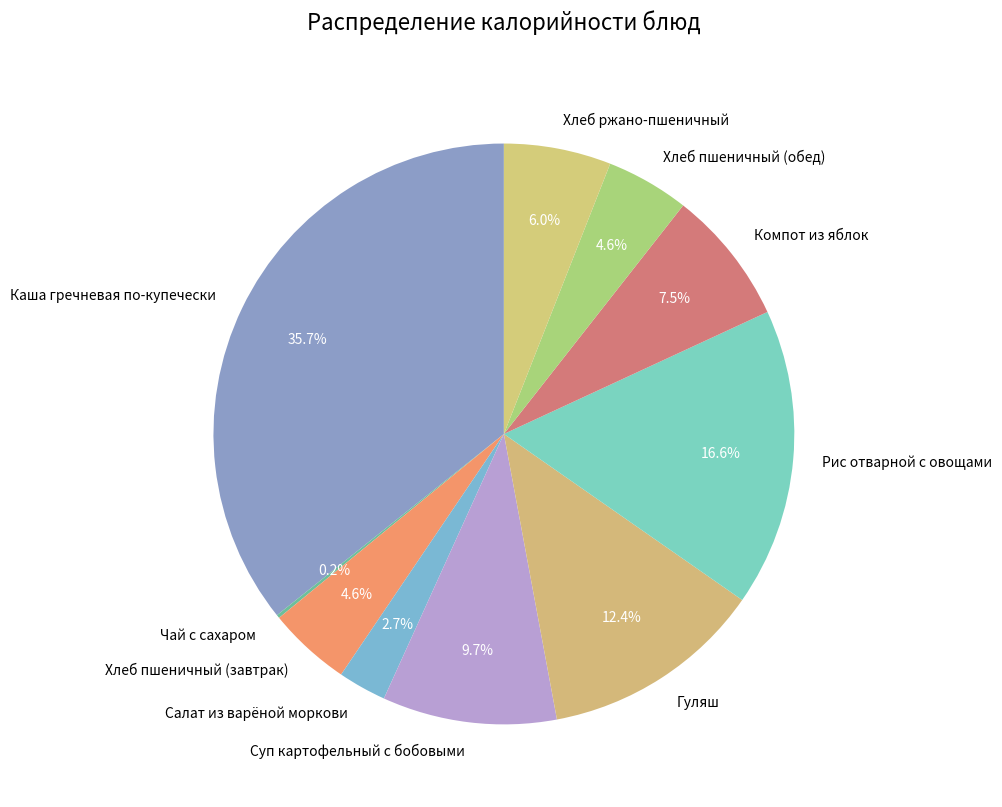

To the nearest percent, what is the average slice percentage?

10%